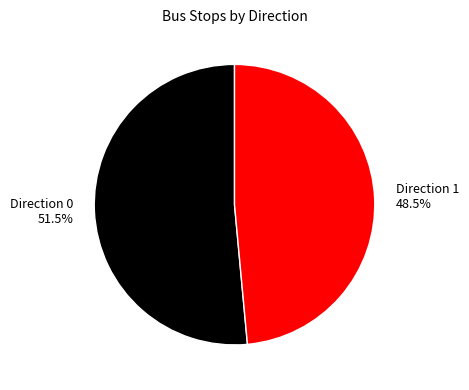

How much of the chart is everything except Direction 1?

51.5%